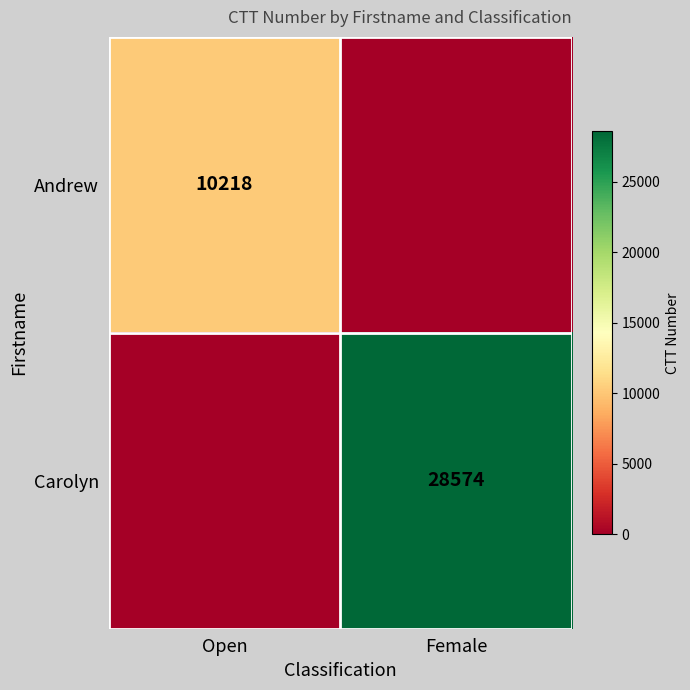

True or false: Andrew has a value of 5403 at Open.

False